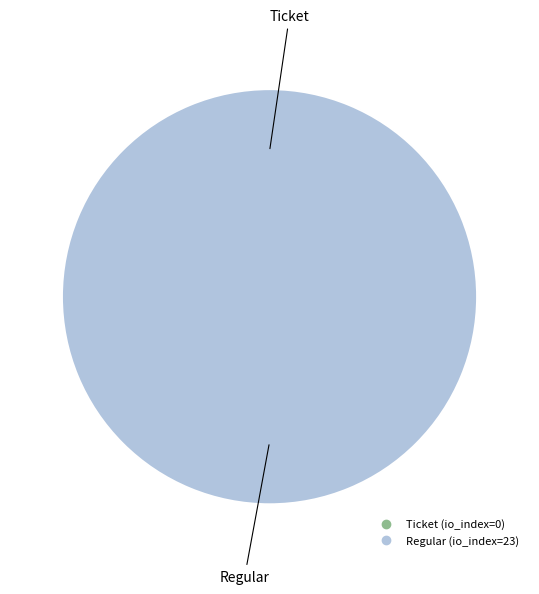

To the nearest percent, what is the combined percentage of Ticket and Regular?

100%